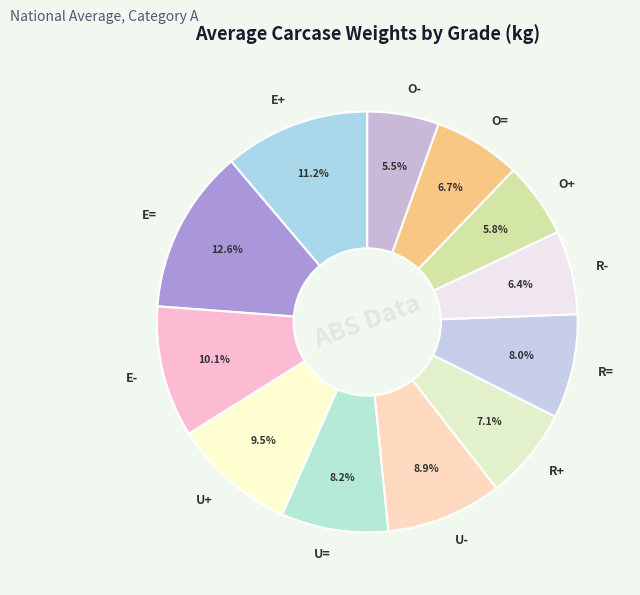

Is it true that R- is 6% of the pie?

True